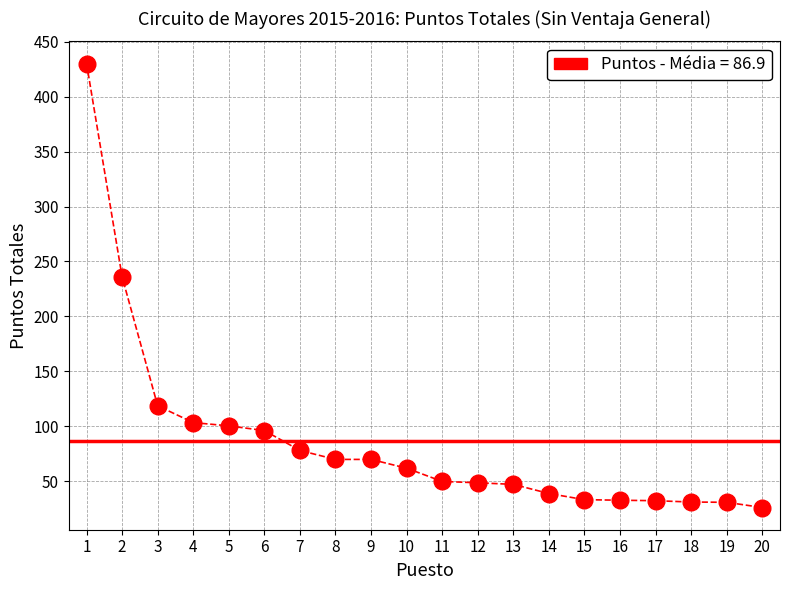

What is the difference between the values at 1 and 5?

329.5